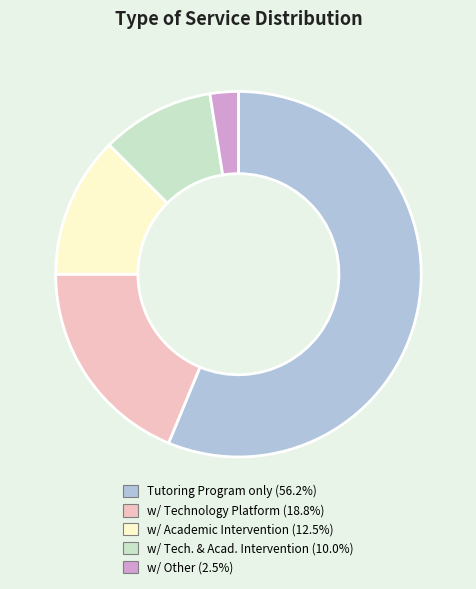

Is there a majority slice in this chart?

Yes